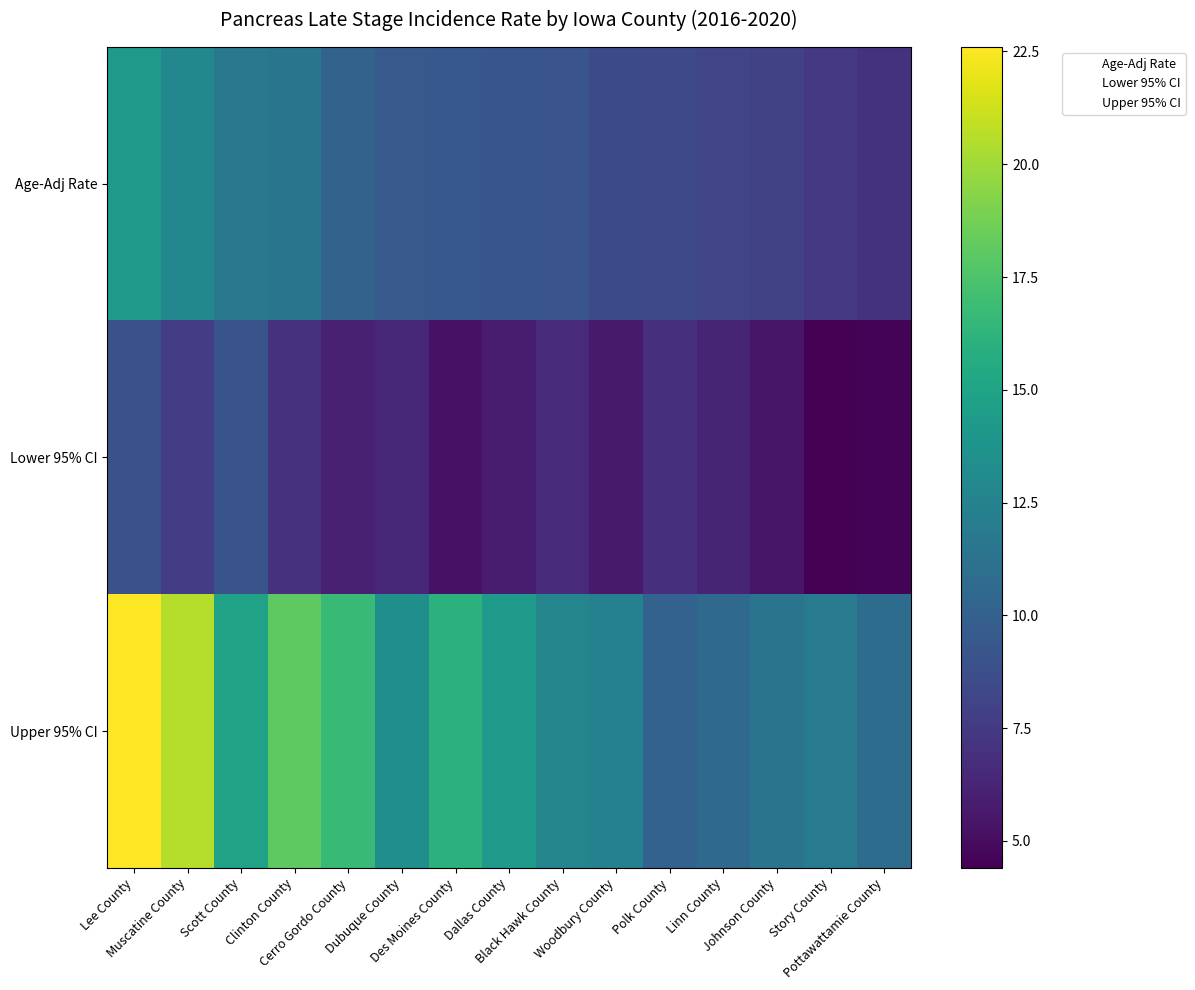

List the series in order of their overall mean, lowest first.

Lower 95% CI, Age-Adj Rate, Upper 95% CI